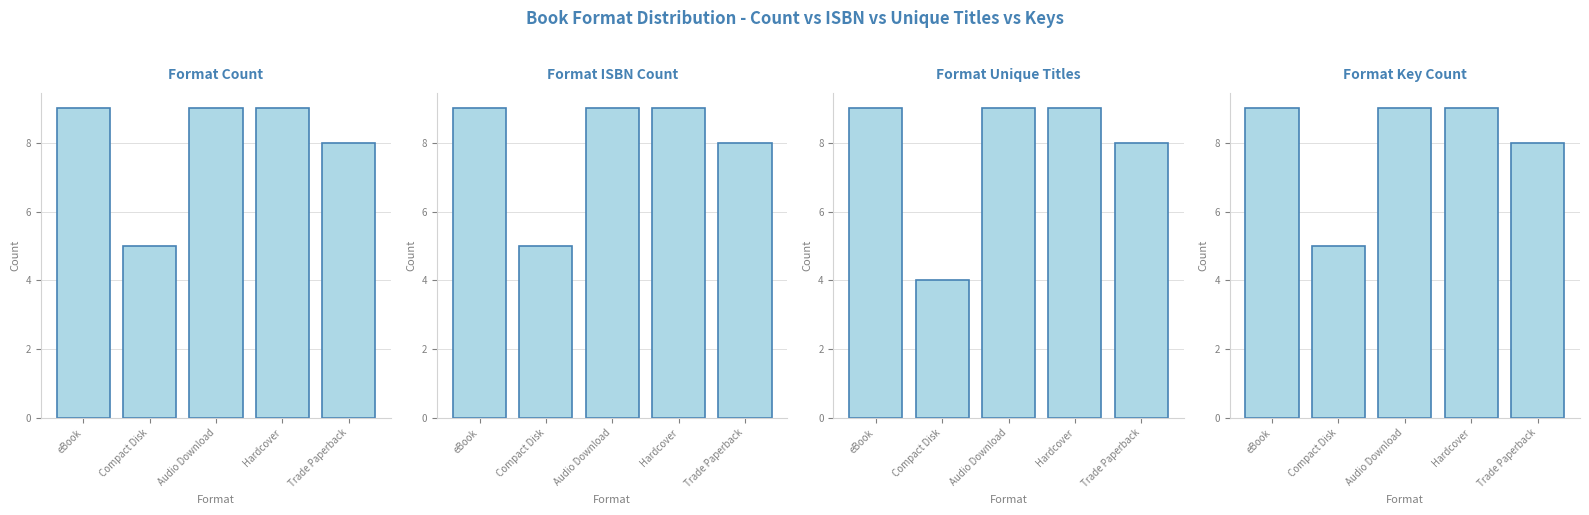

True or false: Format Unique Titles has a value of 14 at eBook.

False